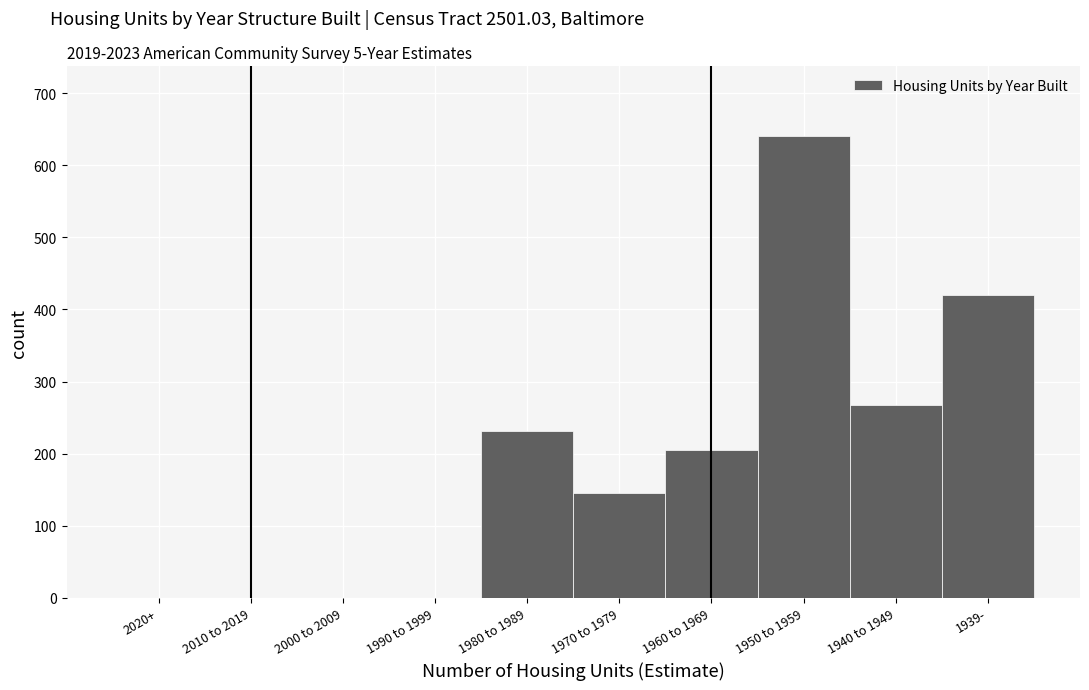

Reading left to right, what are all the values shown in this chart?

2020+=0	2010 to 2019=0	2000 to 2009=0	1990 to 1999=0	1980 to 1989=232	1970 to 1979=146	1960 to 1969=205	1950 to 1959=641	1940 to 1949=268	1939-=420